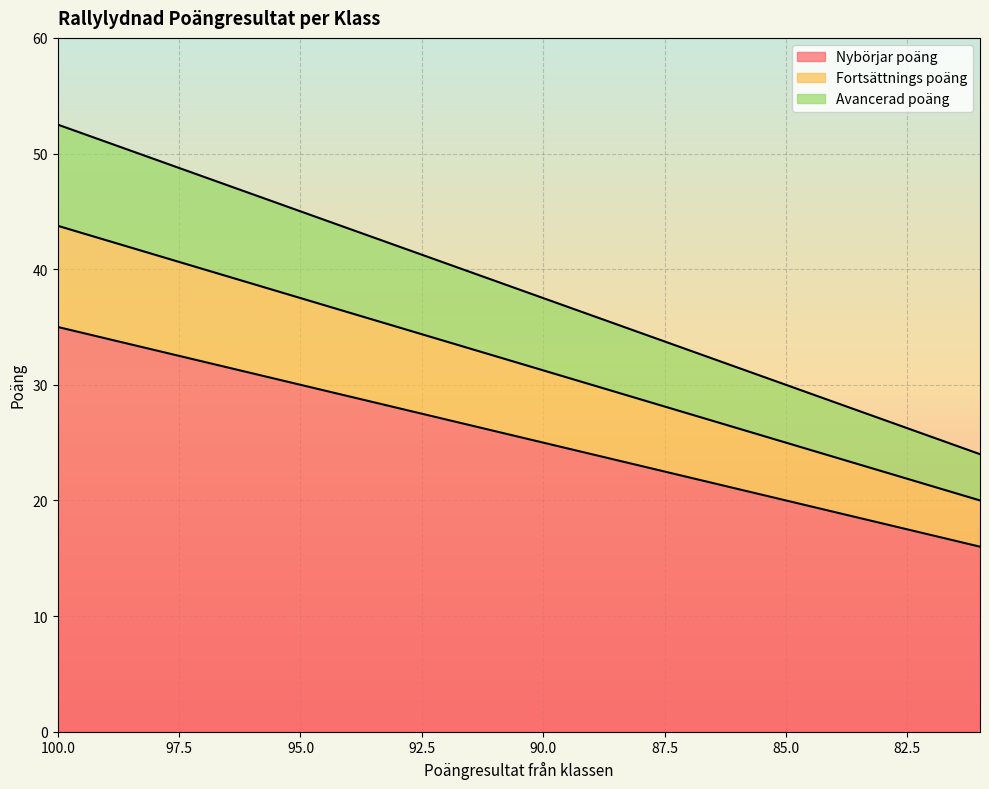

What is the sum of the Nybörjar poäng values at 97 and 83?

50.0